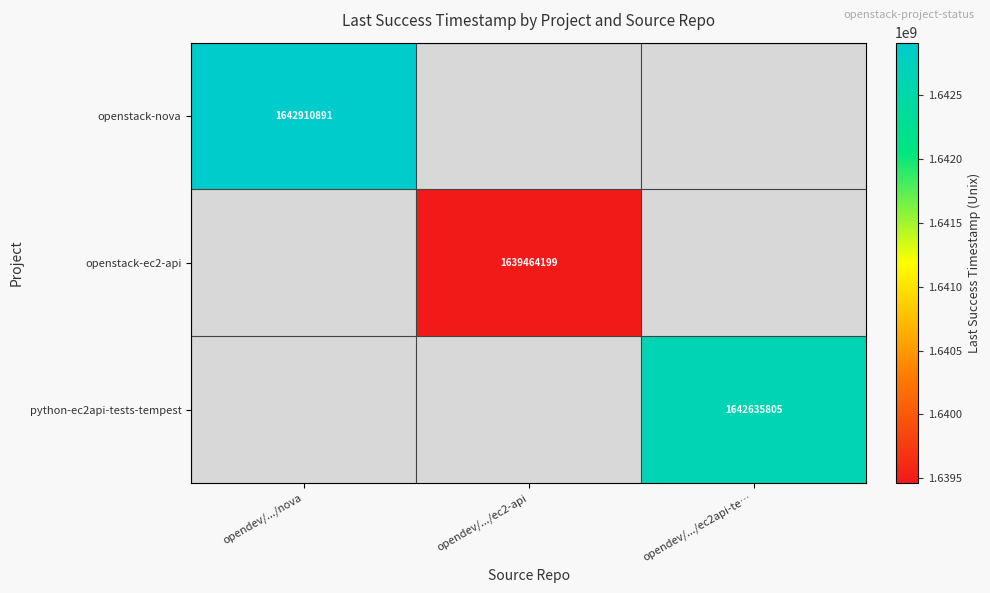

True or false: openstack-ec2-api has a value of 1639464199 at opendev/.../ec2-api.

True